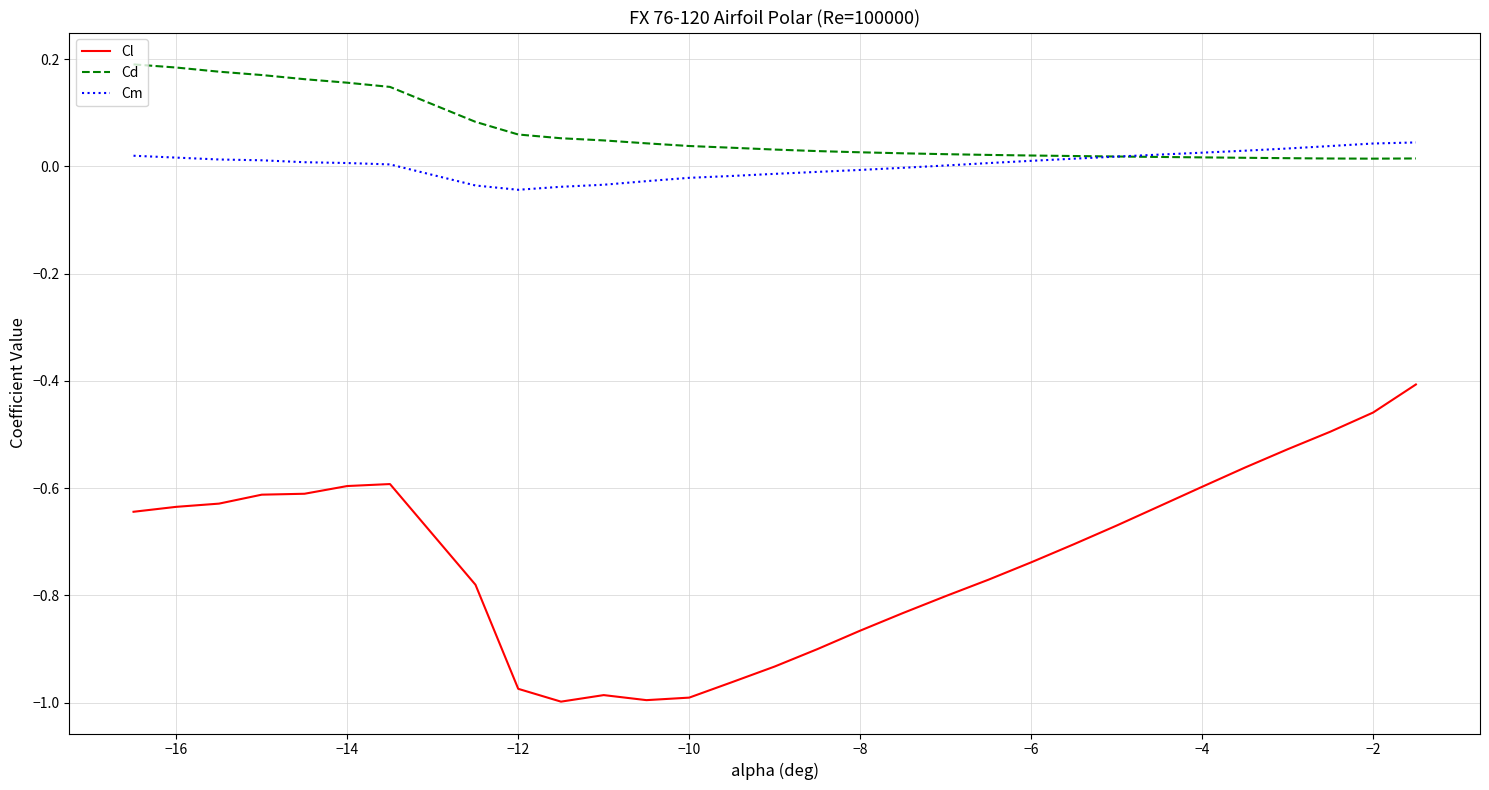

Which series has the largest total across all categories?

Cd